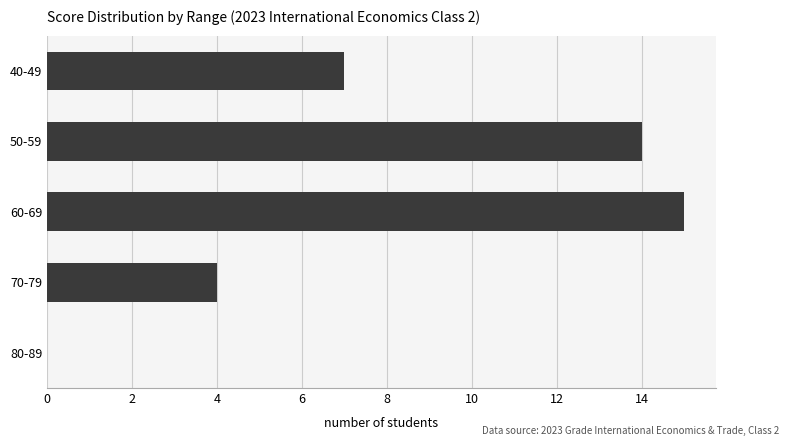

What is the sum of the values at 70-79 and 80-89?

4